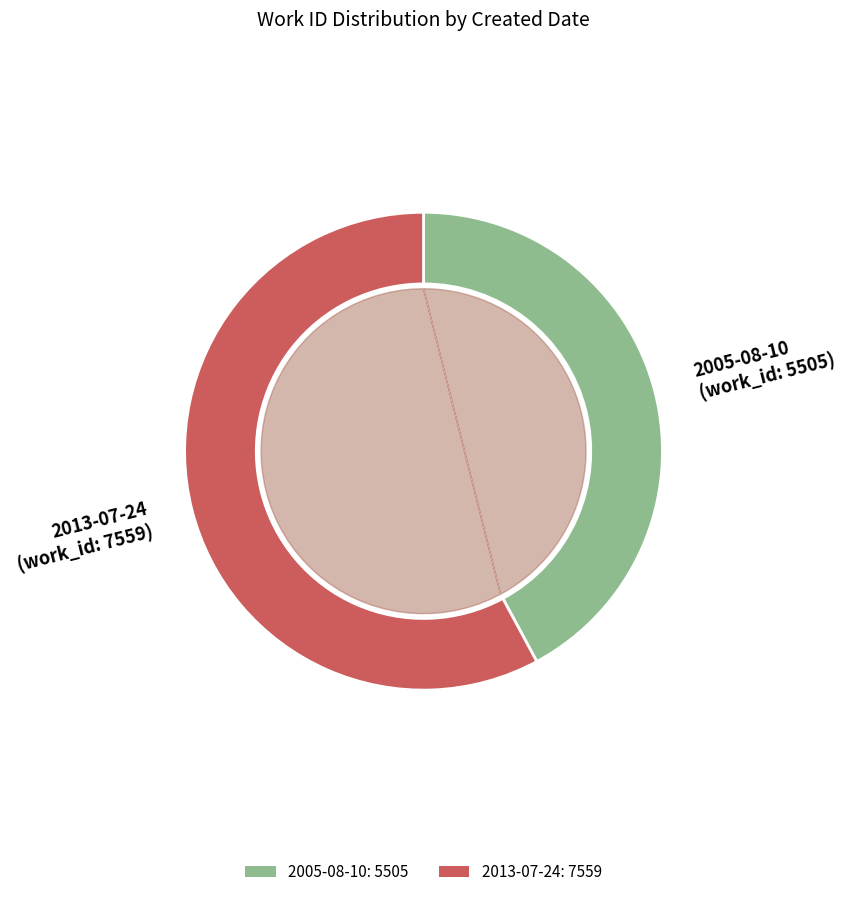

To the nearest percent, what percentage of the pie is 2005-08-10?

42%